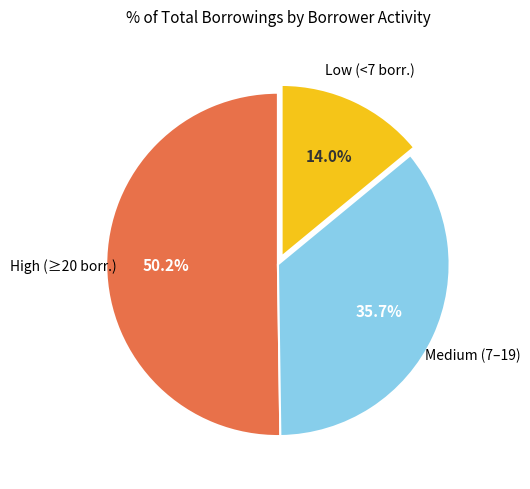

Is there a majority slice in this chart?

Yes